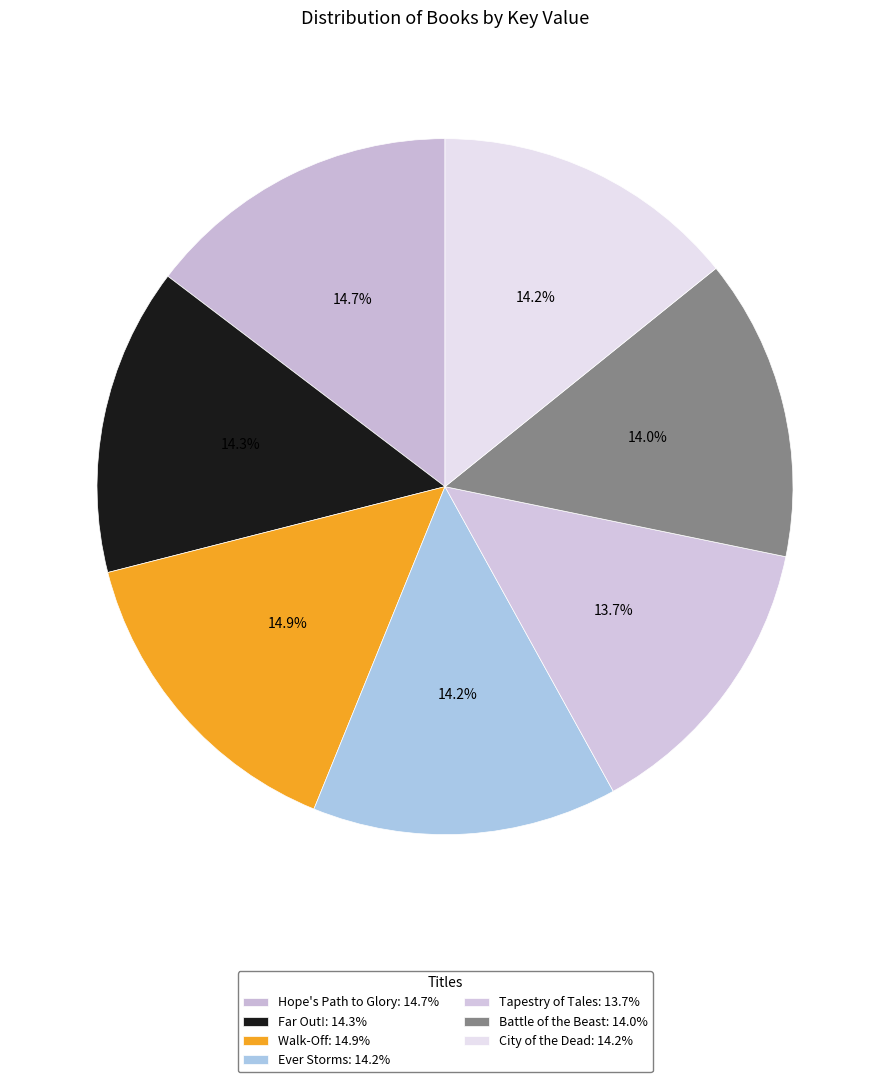

Rank the categories by value from lowest to highest.

Tapestry of Tales, Battle of the Beast, Ever Storms, City of the Dead, Far Out!, Hope's Path to Glory, Walk-Off